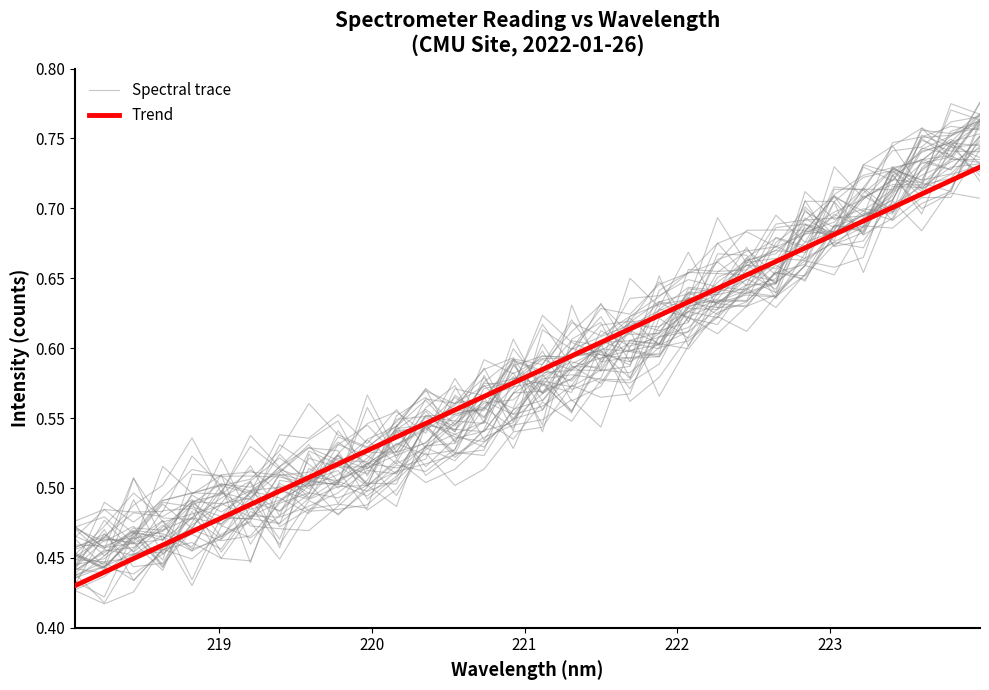

How many lines are shown in the chart?

2